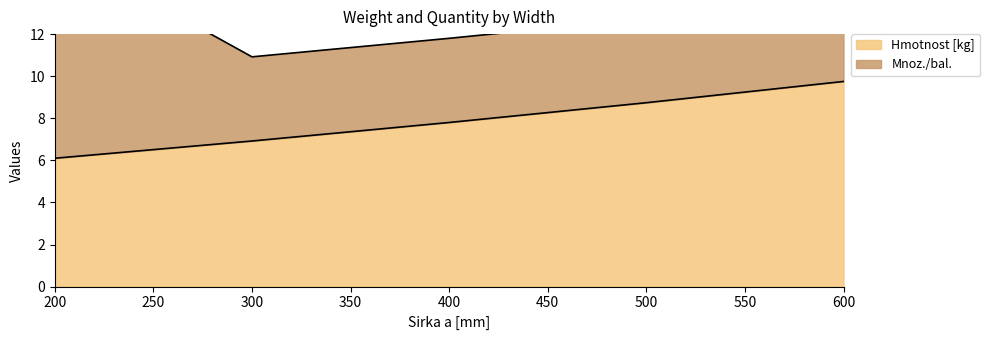

What is the greatest value displayed?

9.8